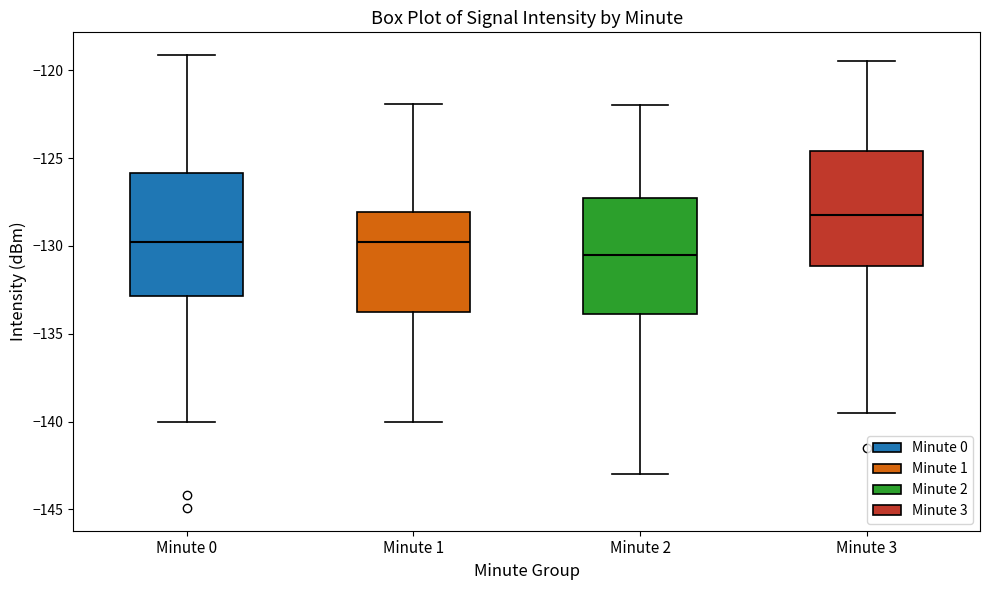

Reading left to right, read every box against the y-axis: the position of its median line, the range the box covers, and the ends of its whiskers. The values are not printed on the chart, so give them approximately, as read against the axis.

Minute 0: median -130.0, box -133.0 to -126.0, whiskers -140.0 to -119.0
Minute 1: median -130.0, box -133.5 to -128.0, whiskers -140.0 to -122.0
Minute 2: median -130.5, box -134.0 to -127.0, whiskers -143.0 to -122.0
Minute 3: median -128.0, box -131.0 to -124.5, whiskers -139.5 to -119.5